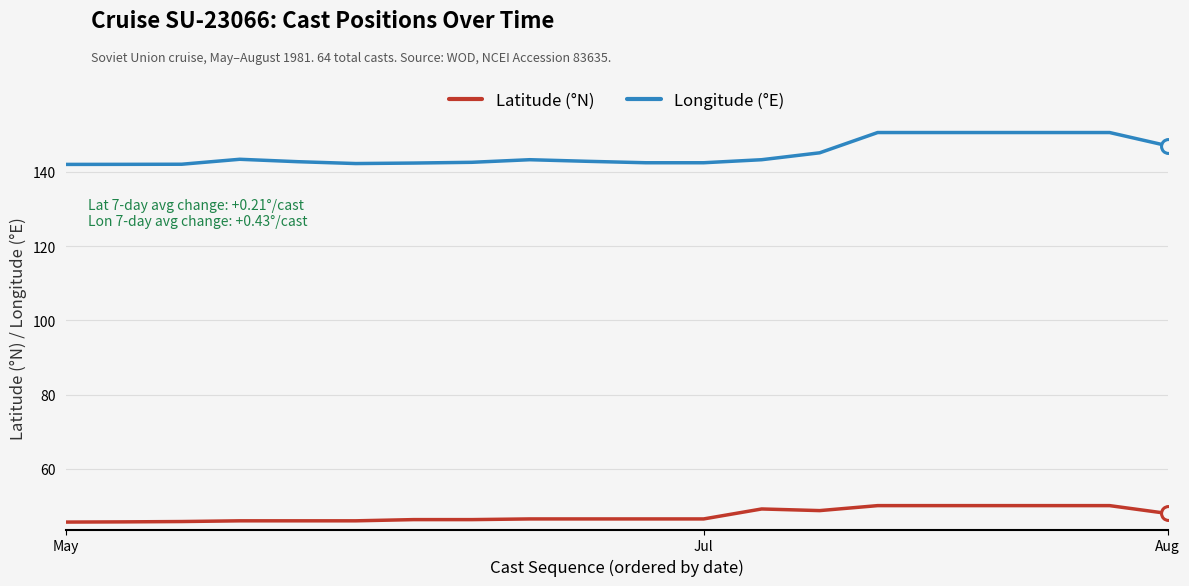

What is the maximum value for Longitude (°E)?

150.6